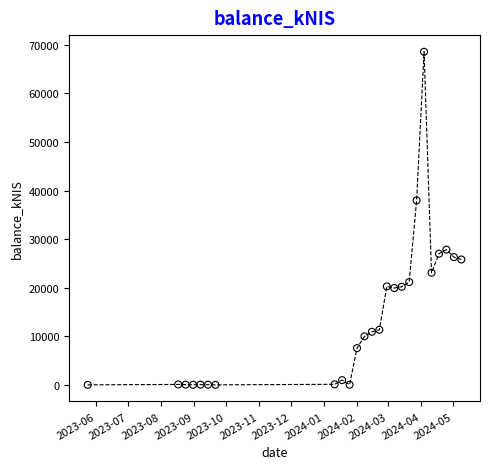

What is the range of Y values (max minus min)?

68575.6